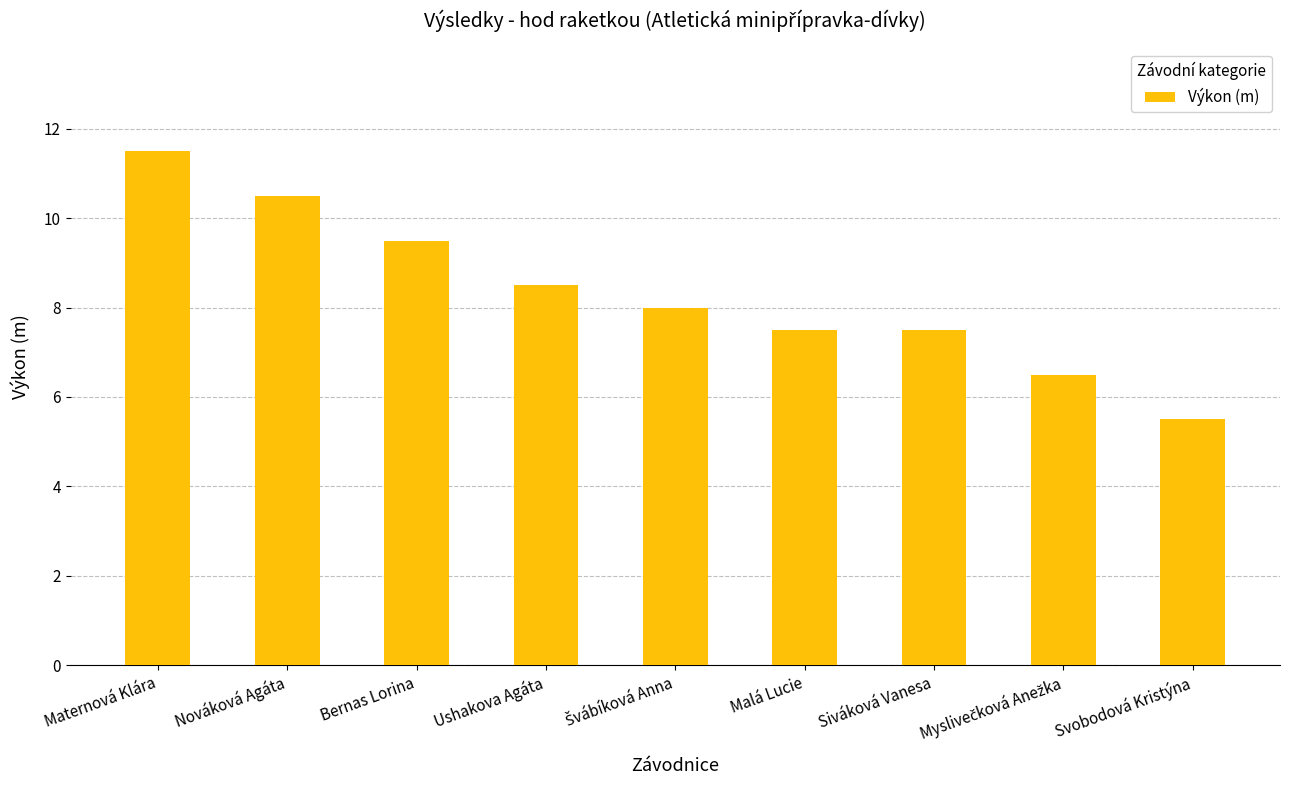

How many series are shown in this chart?

1